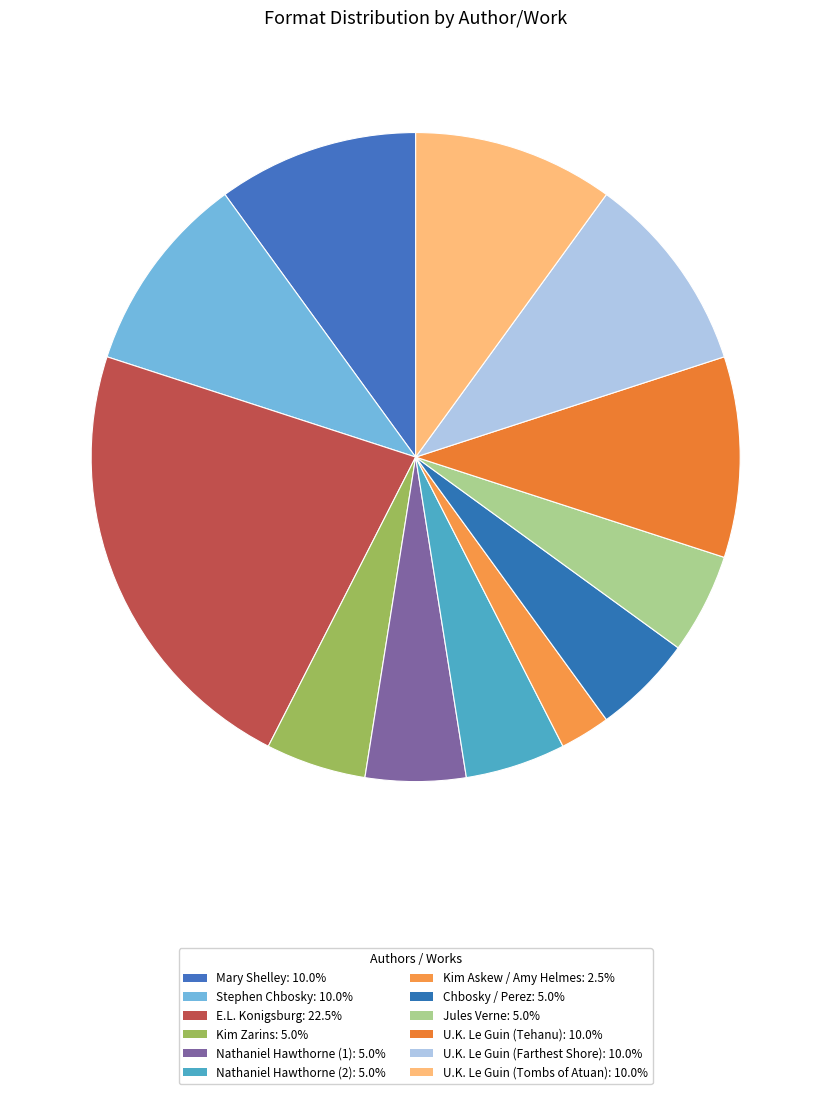

How many segments does this pie chart have?

12